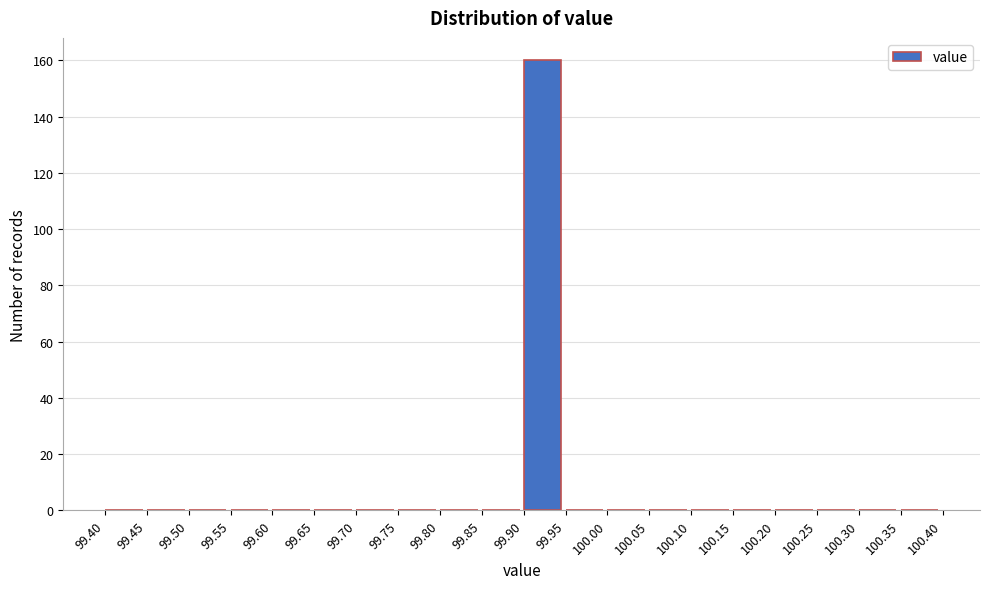

Reading left to right, transcribe this chart: for each bar, give the range it covers on the x-axis and its height. The values are not printed on the chart, so give them approximately, as read against the axis.

99.40 to 99.45: 0
99.45 to 99.50: 0
99.50 to 99.55: 0
99.55 to 99.60: 0
99.60 to 99.65: 0
99.65 to 99.70: 0
99.70 to 99.75: 0
99.75 to 99.80: 0
99.80 to 99.85: 0
99.85 to 99.90: 0
99.90 to 99.95: 160
99.95 to 100.00: 0
100.00 to 100.05: 0
100.05 to 100.10: 0
100.10 to 100.15: 0
100.15 to 100.20: 0
100.20 to 100.25: 0
100.25 to 100.30: 0
100.30 to 100.35: 0
100.35 to 100.40: 0